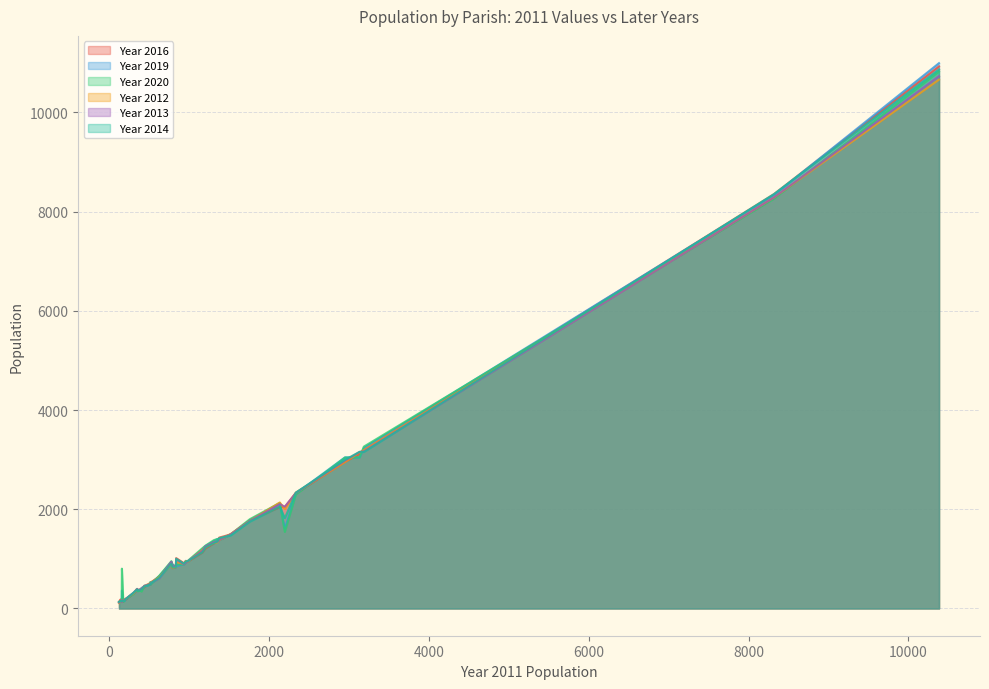

What is the total value across all series at 156?

1734